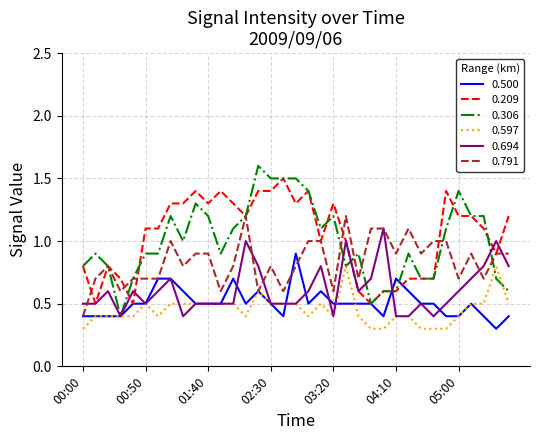

What is the greatest value displayed?

1.6